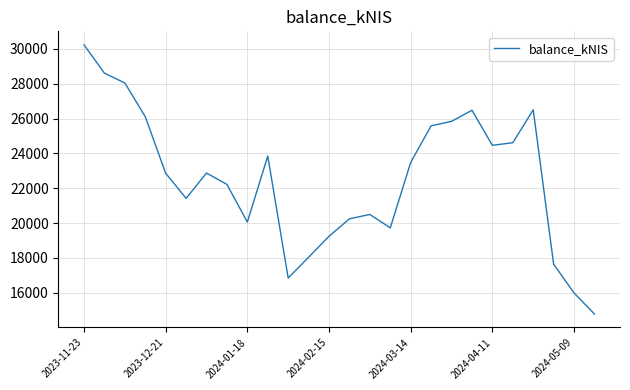

What is the maximum value shown in the chart?

30237.7